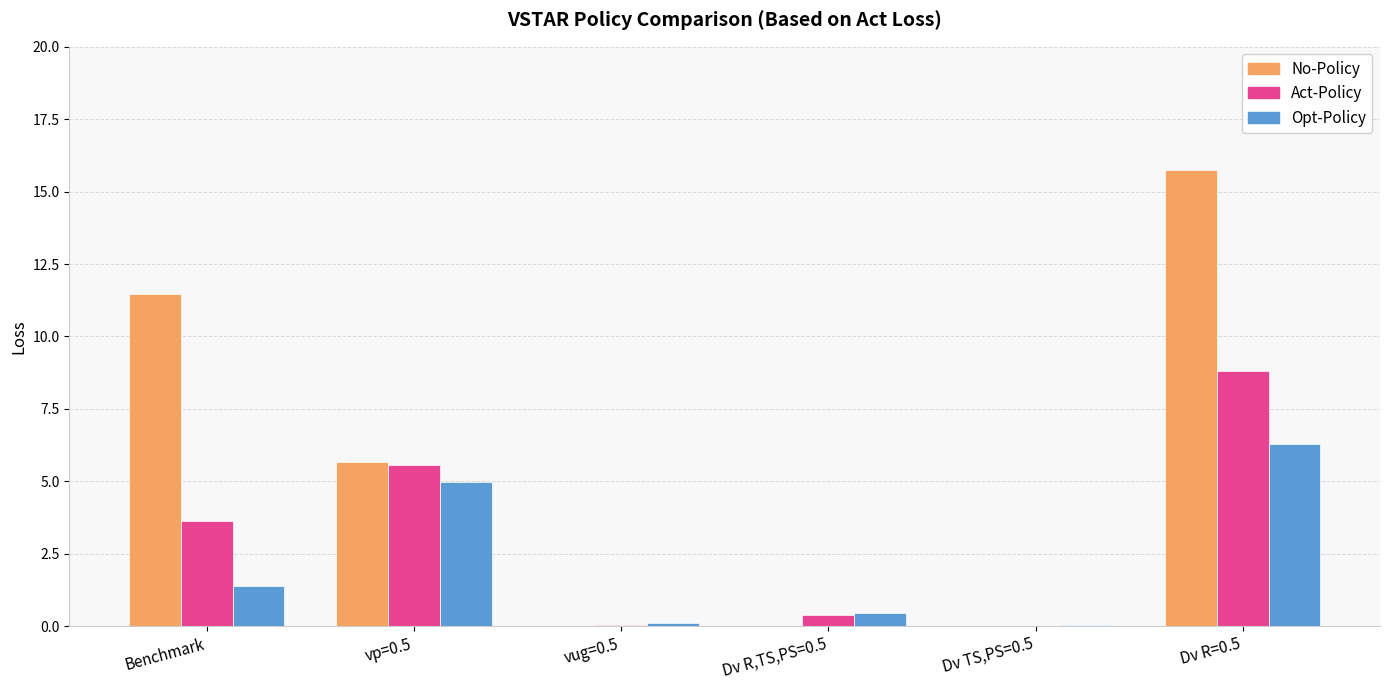

The Opt-Policy series shows 1.4 at Benchmark. True or false?

True